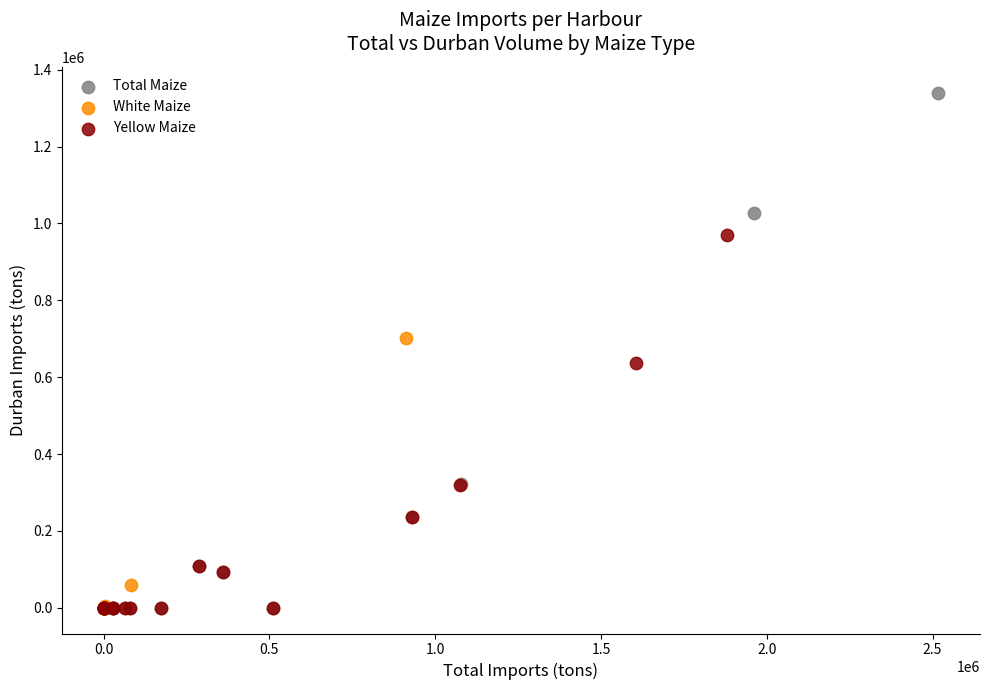

Which series contains the highest Y value?

Total Maize